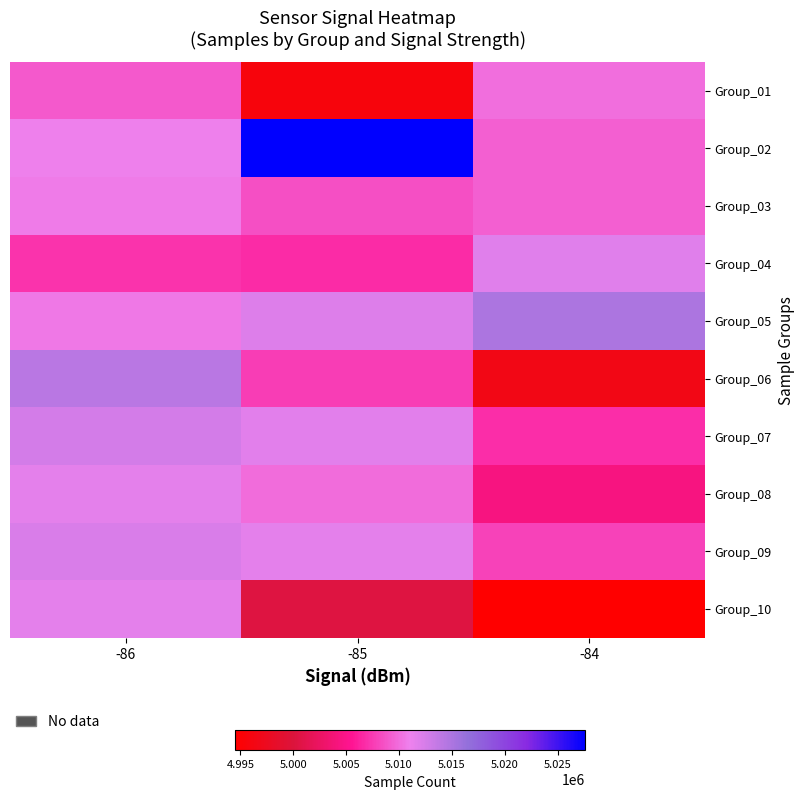

How many data points does each series have?

3